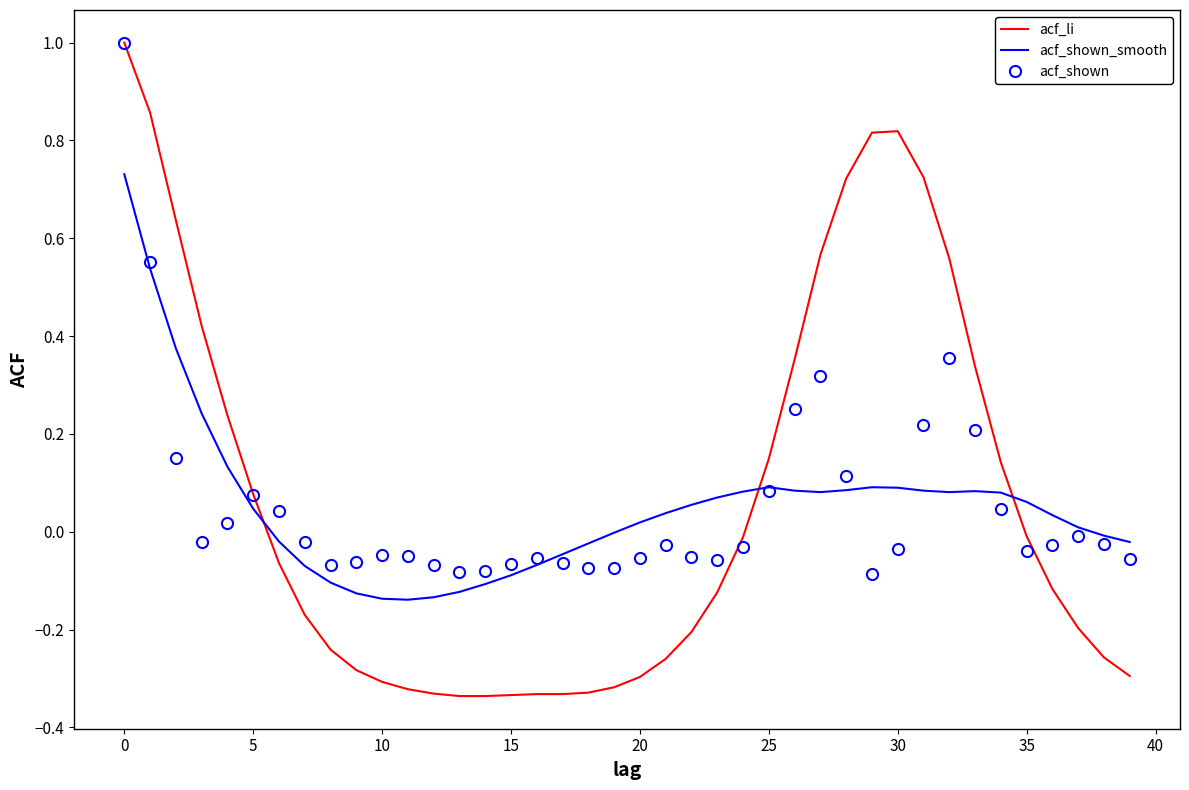

True or false: acf_shown_smooth and acf_li intersect in this chart.

True